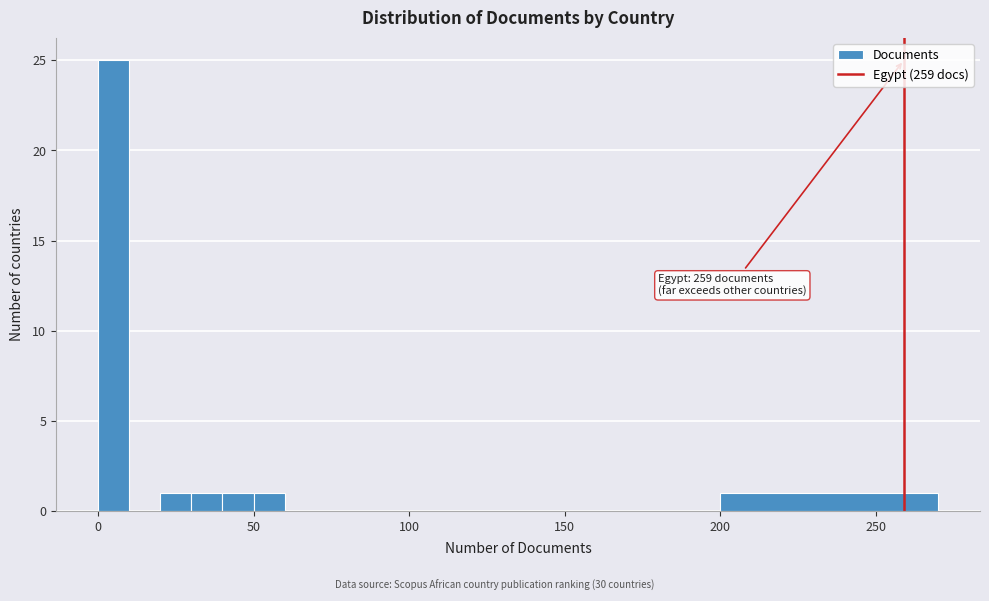

Read against the x-axis, roughly where is the centre of the tallest bar?

5